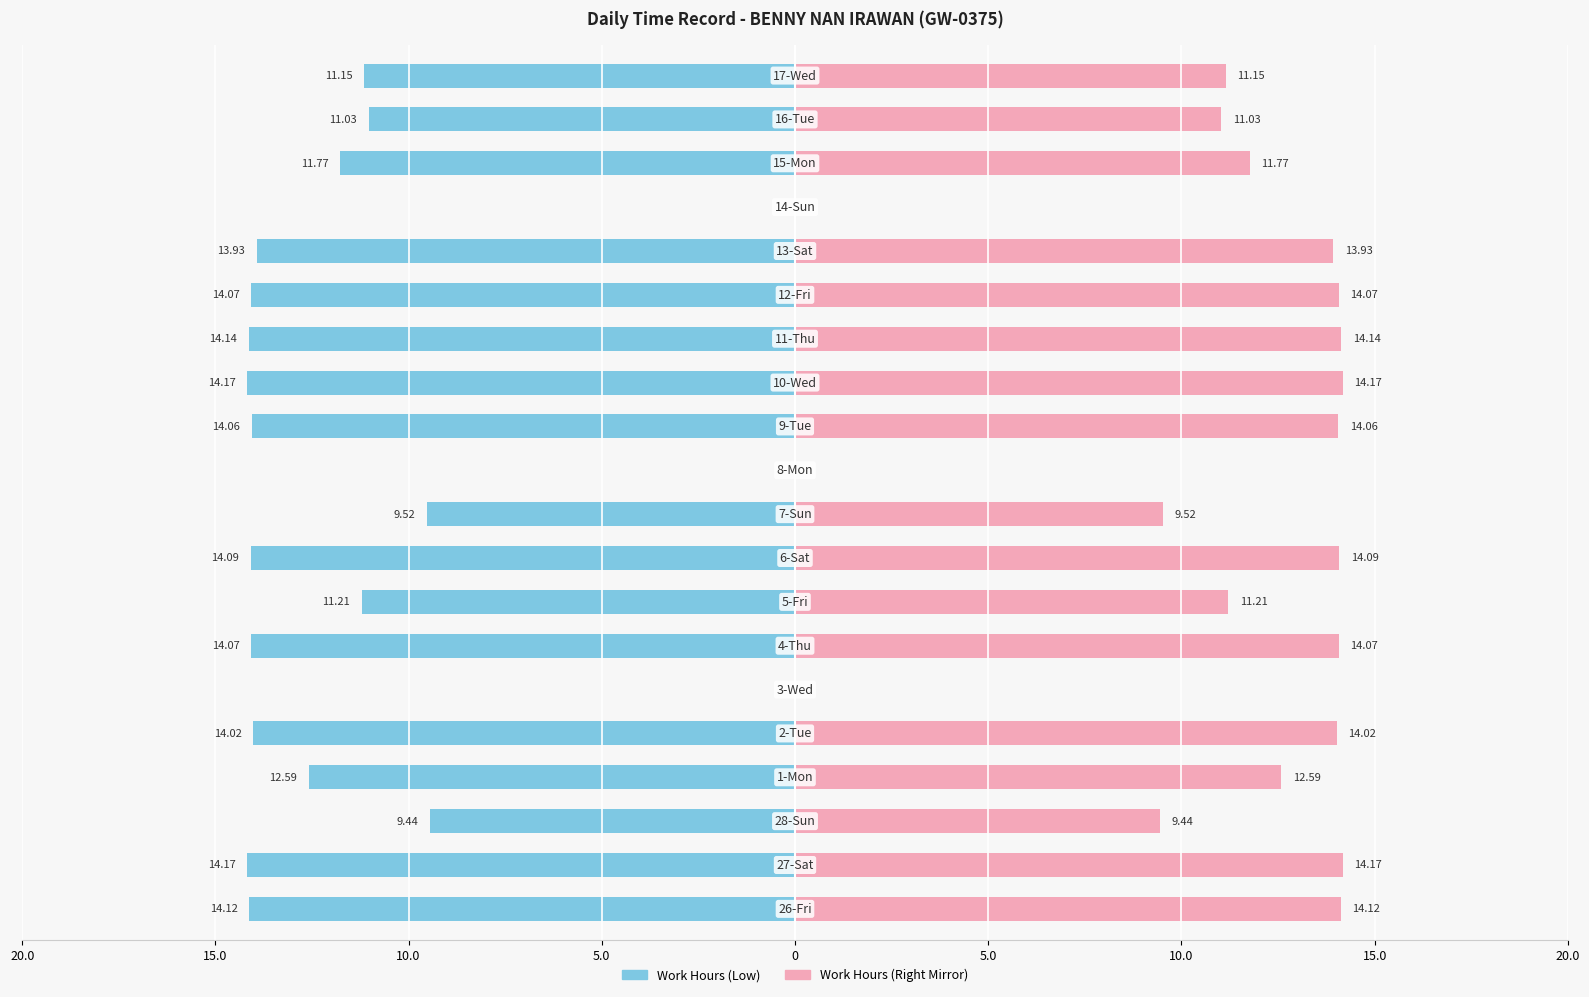

How many series are shown in this chart?

2